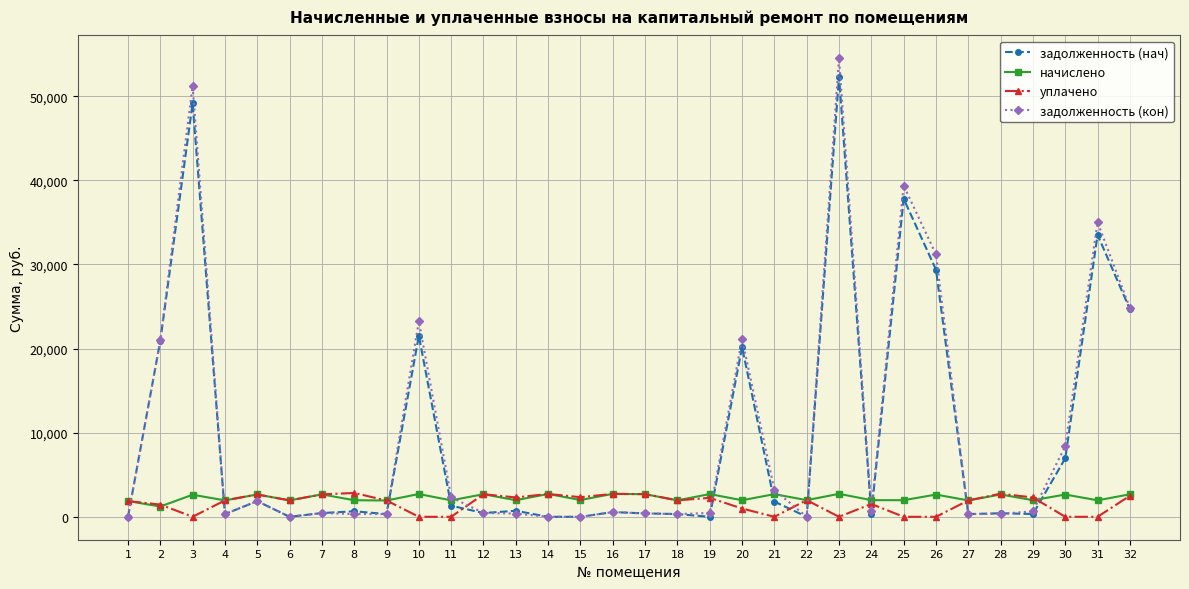

What are all the series names shown in the legend?

задолженность (нач), начислено, уплачено, задолженность (кон)